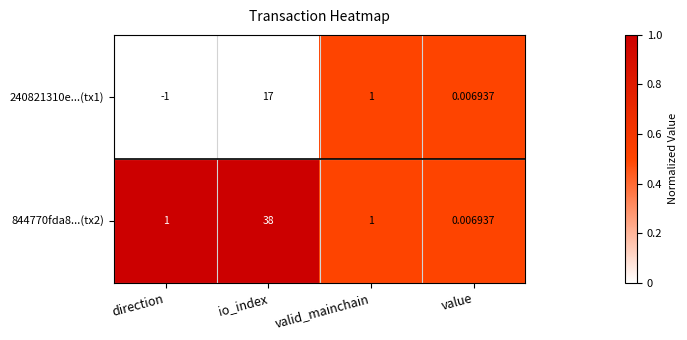

List the labels in order of 240821310e...(tx1) value, smallest first.

direction, value, valid_mainchain, io_index